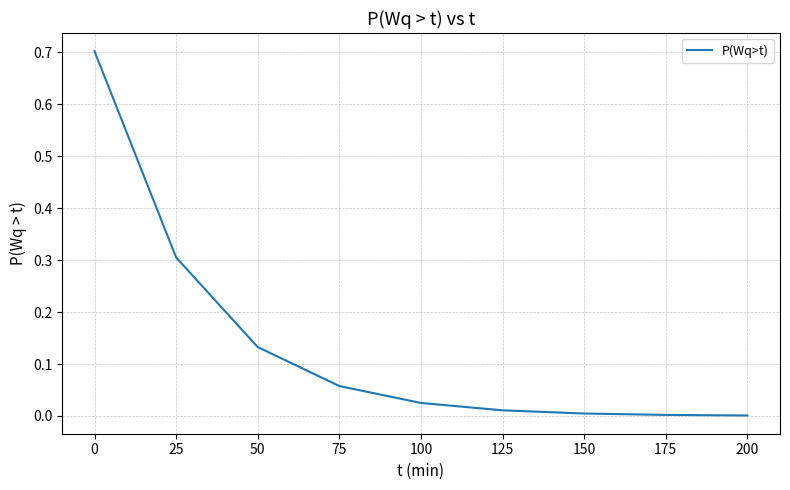

What is the difference between the values at 0 and 100?

0.7